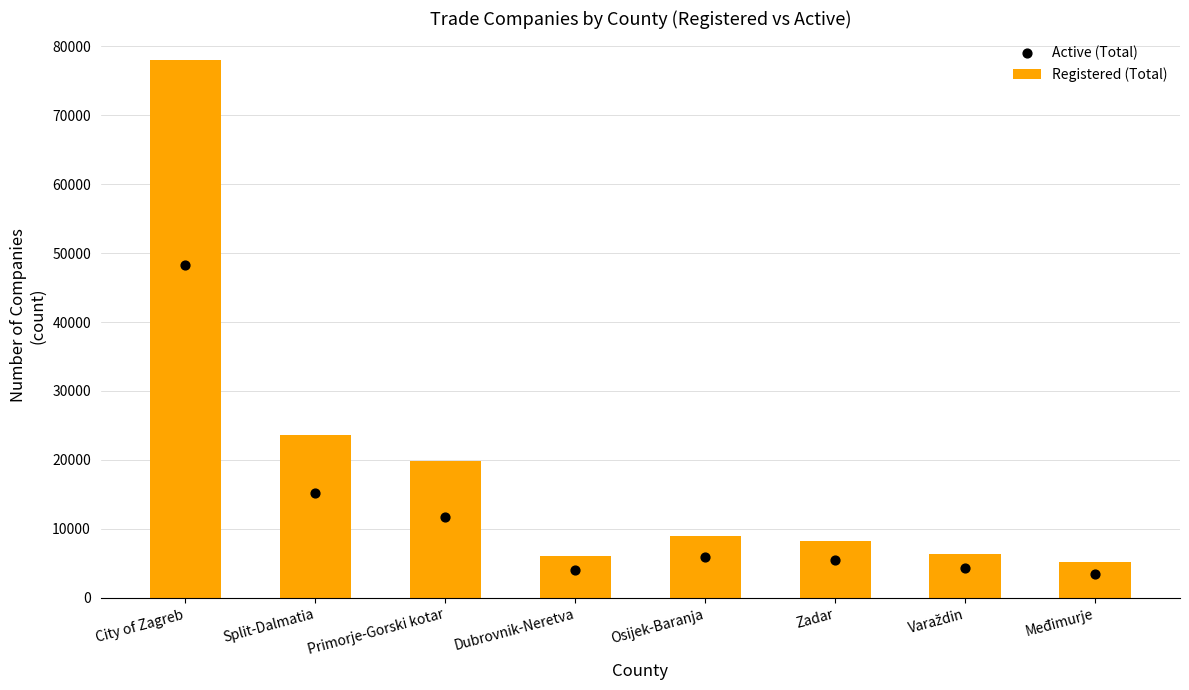

Which series reaches the minimum Y coordinate?

Active (Total)